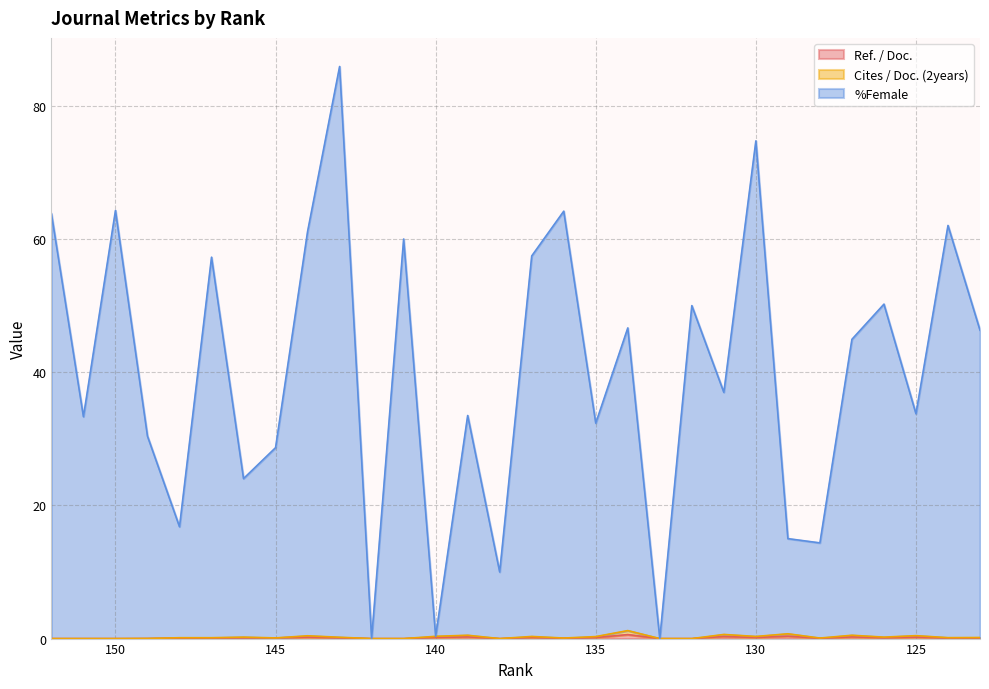

In Cites / Doc. (2years), how many points are lower than both neighbors (excluding endpoints)?

7